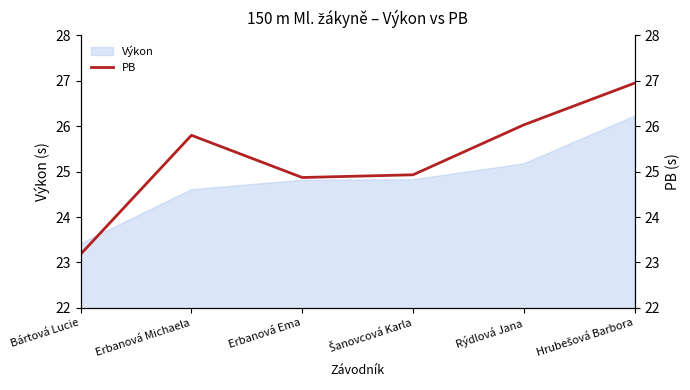

Which category has the highest value across all series?

Hrubešová Barbora